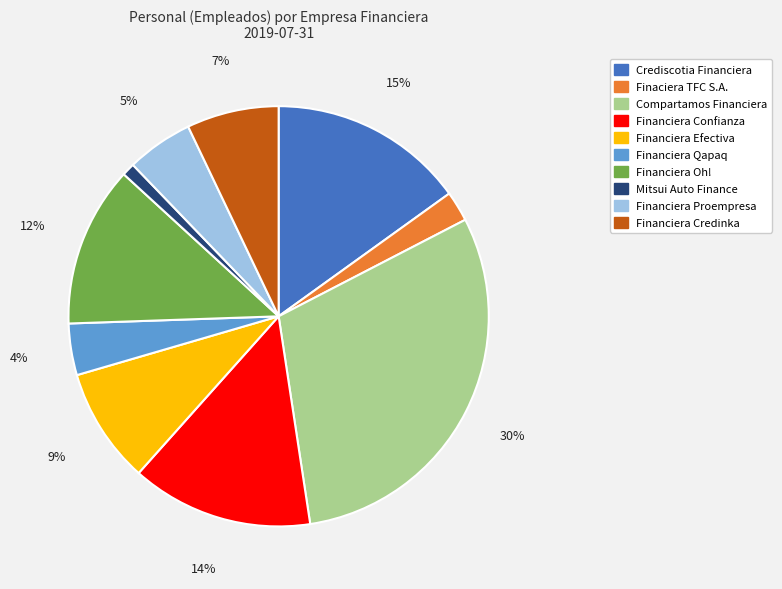

Rank the categories by value from highest to lowest.

Compartamos Financiera, Crediscotia Financiera, Financiera Confianza, Financiera Oh!, Financiera Efectiva, Financiera Credinka, Financiera Proempresa, Financiera Qapaq, Finaciera TFC S.A., Mitsui Auto Finance